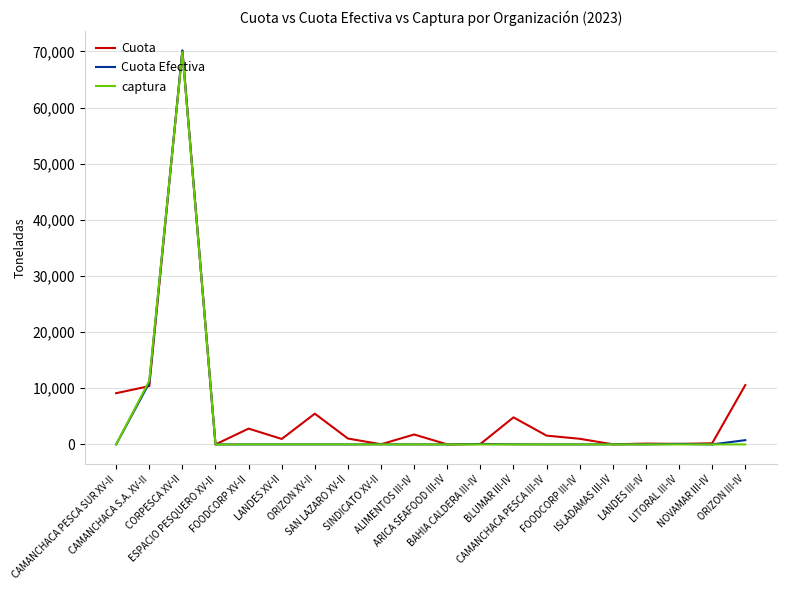

At how many categories does at least one series exceed 3406?

6